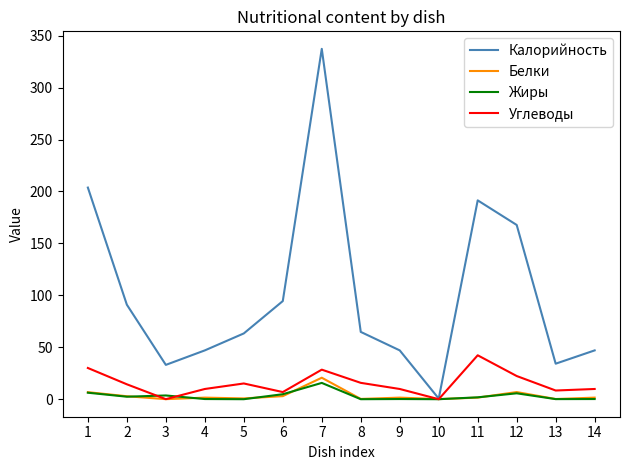

What are all the series names shown in the legend?

Калорийность, Белки, Жиры, Углеводы